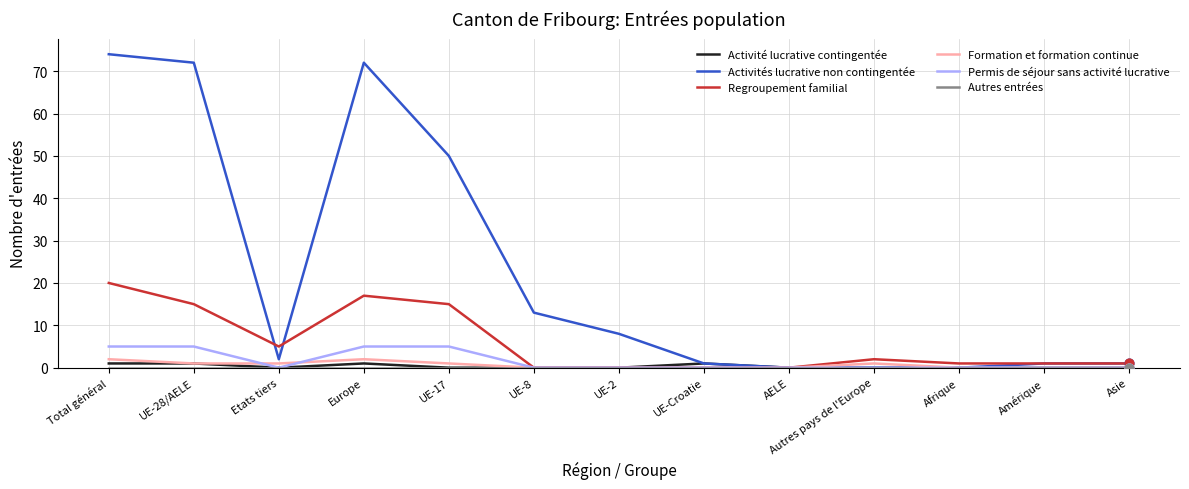

What is the total value across all series at Amérique?

2